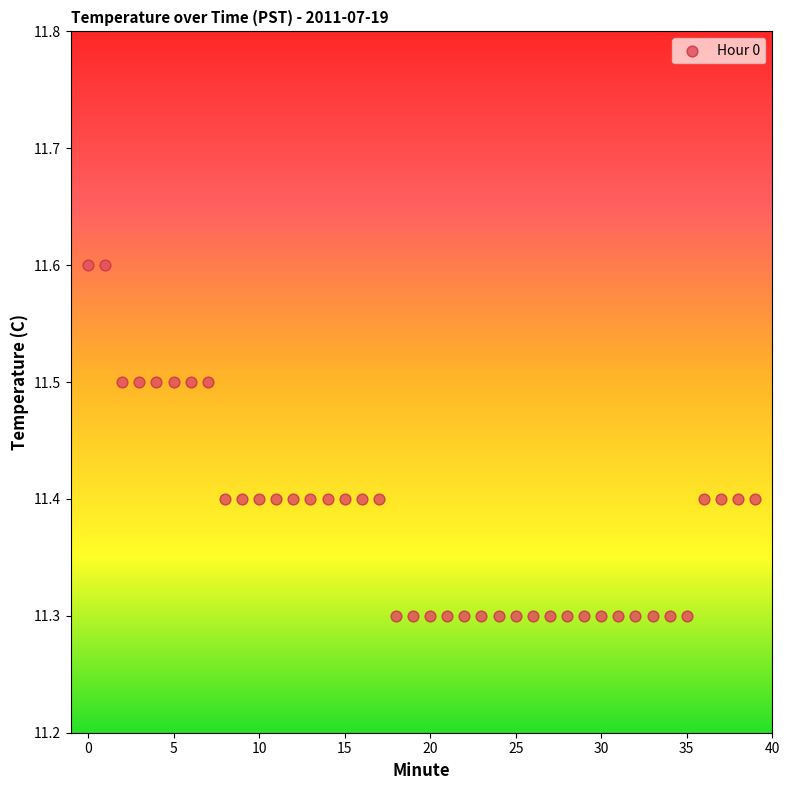

What is the range of Y values (max minus min)?

0.3